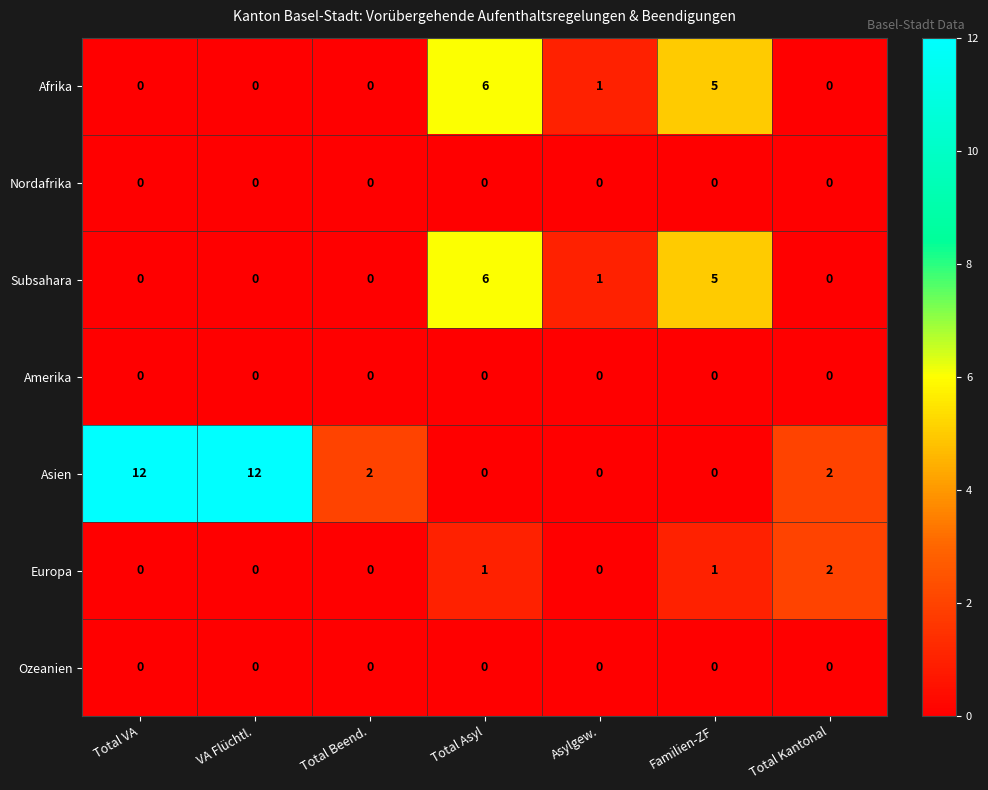

Which series has the largest total across all categories?

Asien